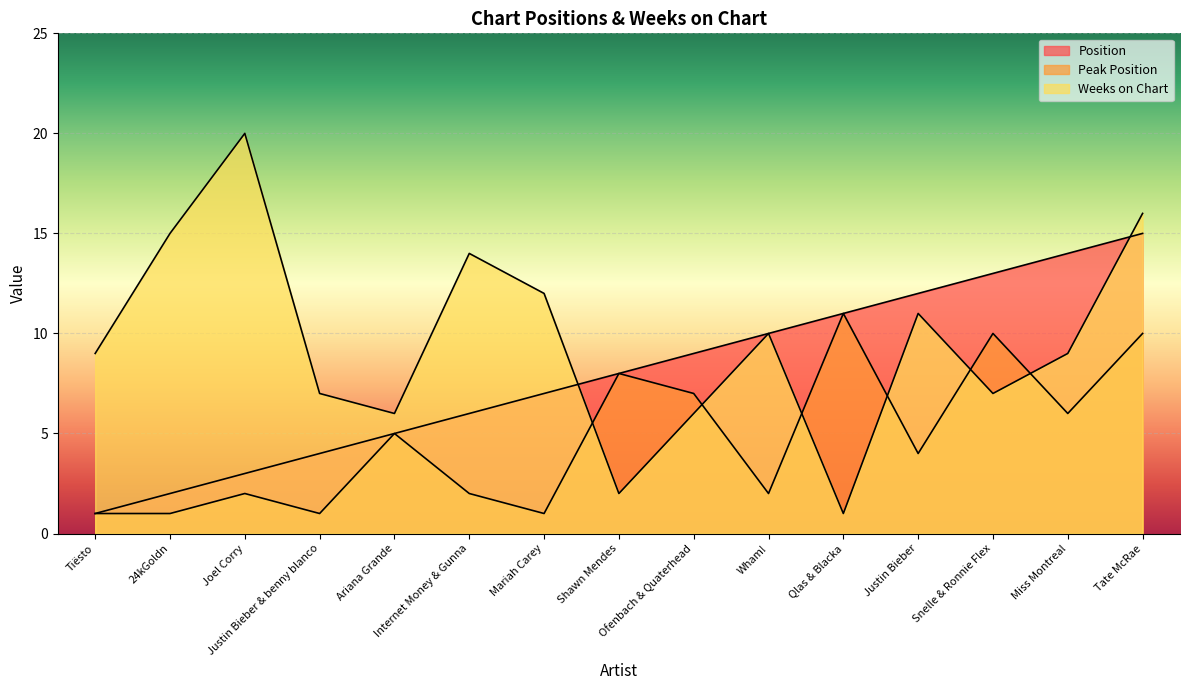

At which category does Weeks on Chart reach its first local peak?

Joel Corry